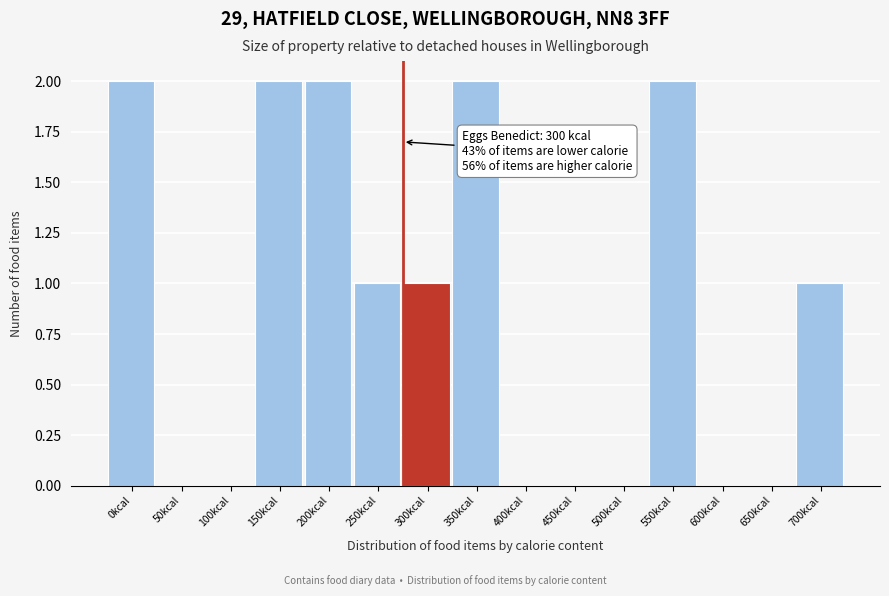

Reading right to left, transcribe all the data shown in this chart.

700kcal=1	650kcal=0	600kcal=0	550kcal=2	500kcal=0	450kcal=0	400kcal=0	350kcal=2	300kcal=1	250kcal=1	200kcal=2	150kcal=2	100kcal=0	50kcal=0	0kcal=2